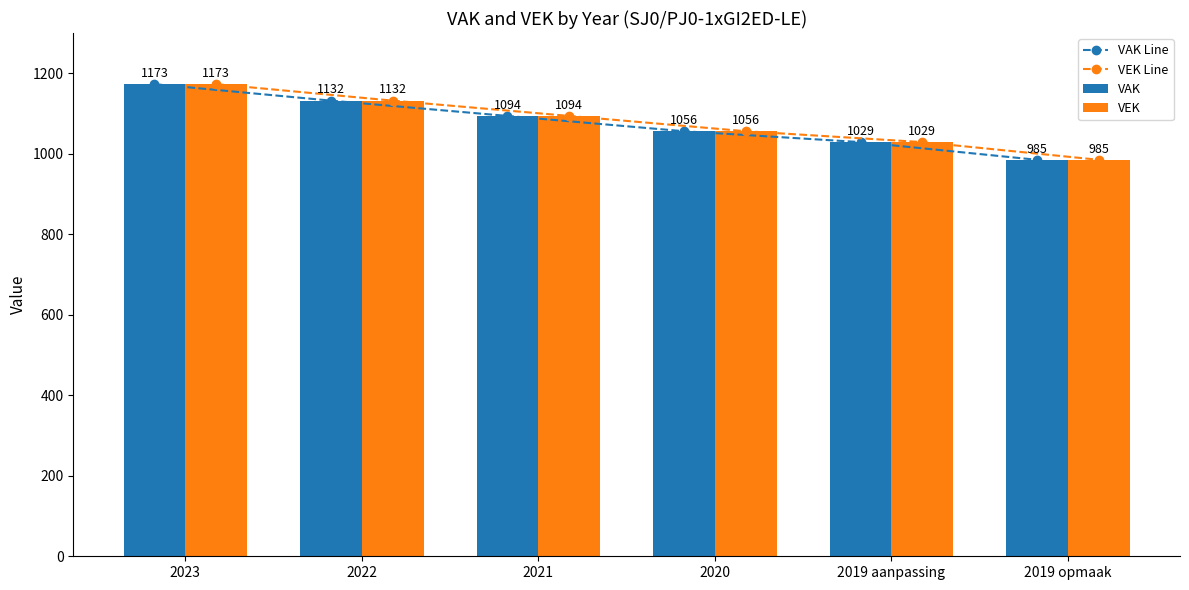

What is the label of the 6th bar from the left?

2019 opmaak